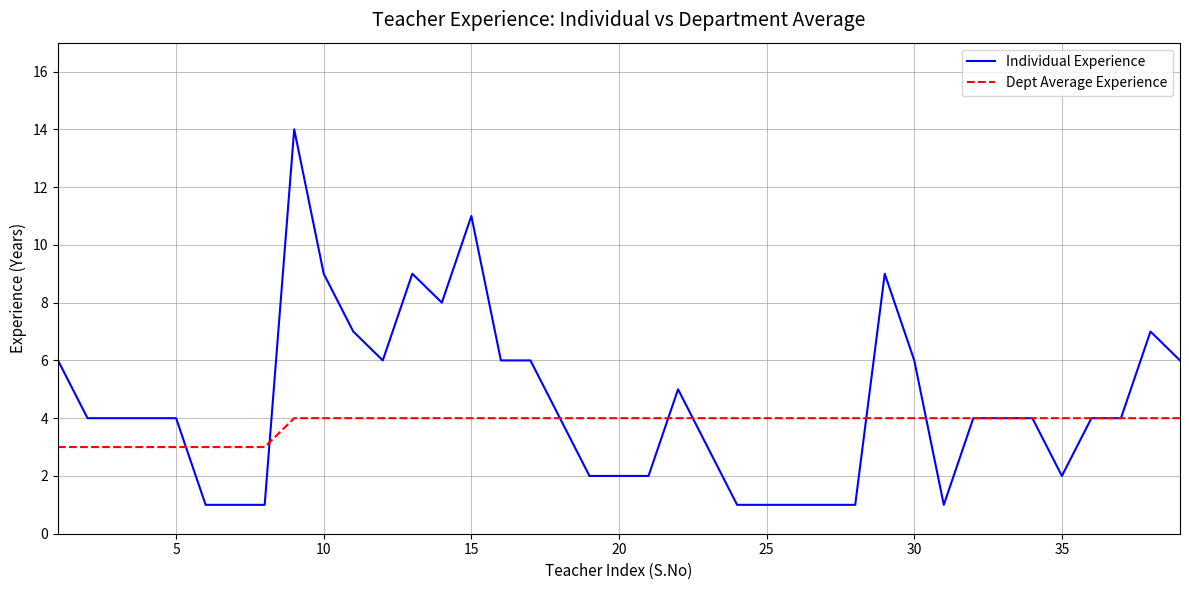

How many series are shown in this chart?

2